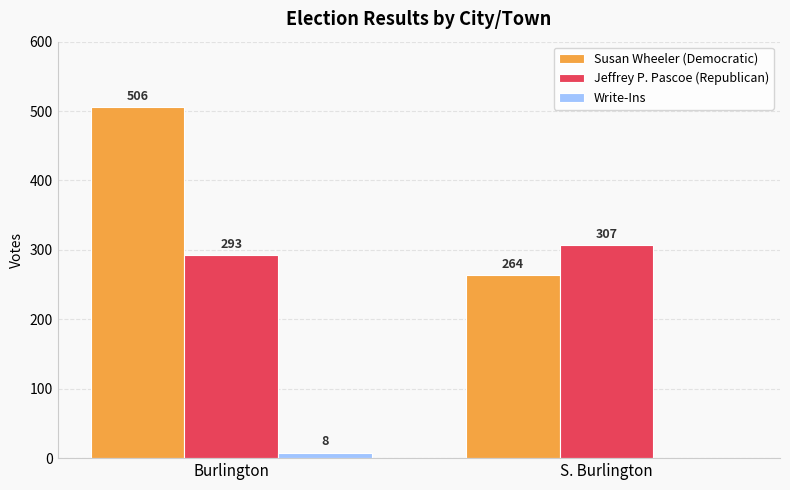

Which series has the largest range (max minus min)?

Susan Wheeler (Democratic)